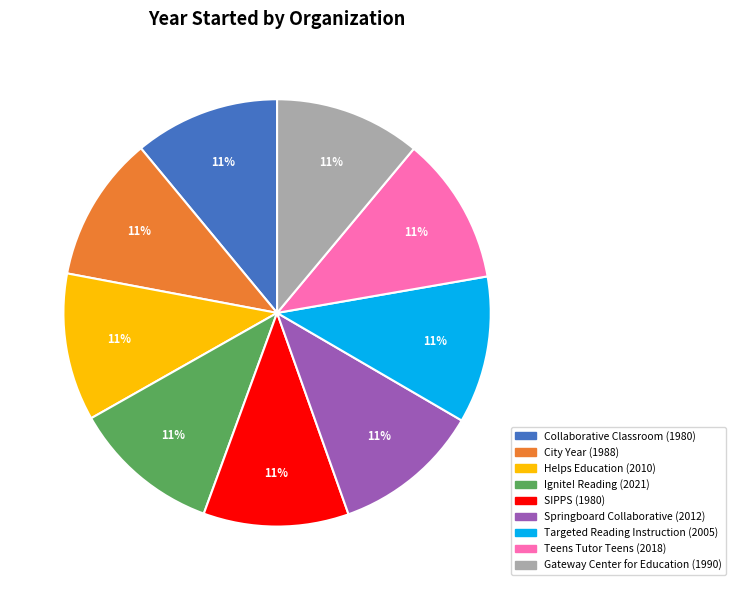

To the nearest percent, what is the average slice percentage?

11%